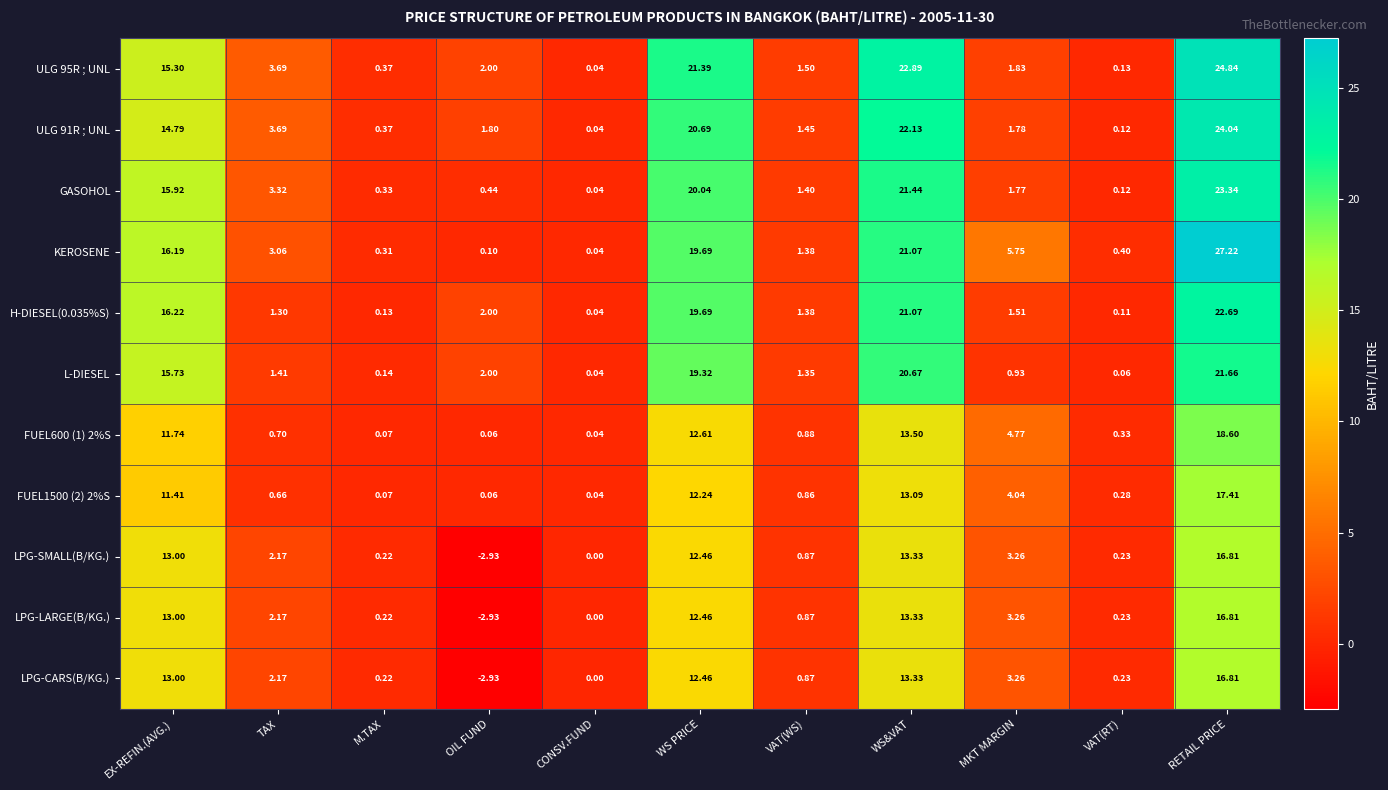

Which series has the largest total across all categories?

KEROSENE